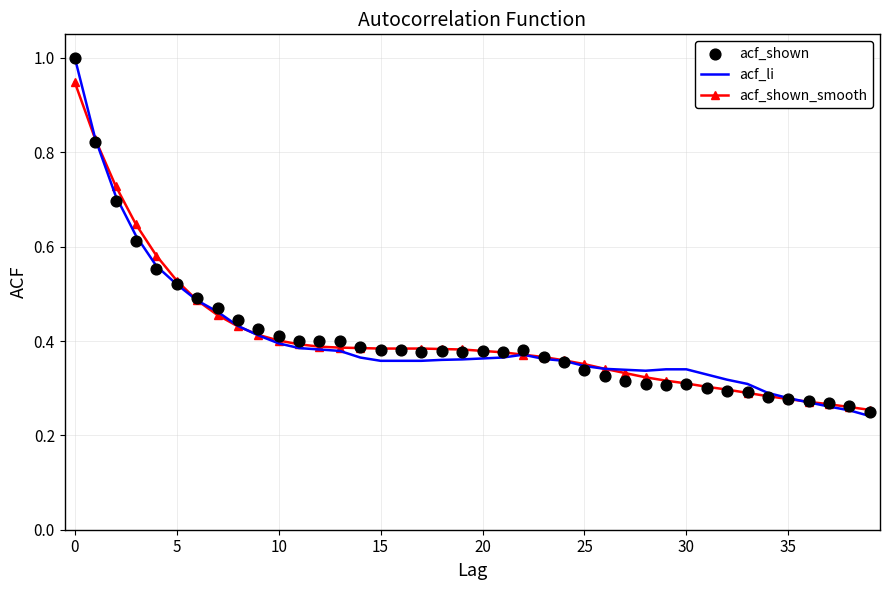

What is the maximum value for acf_li?

1.0